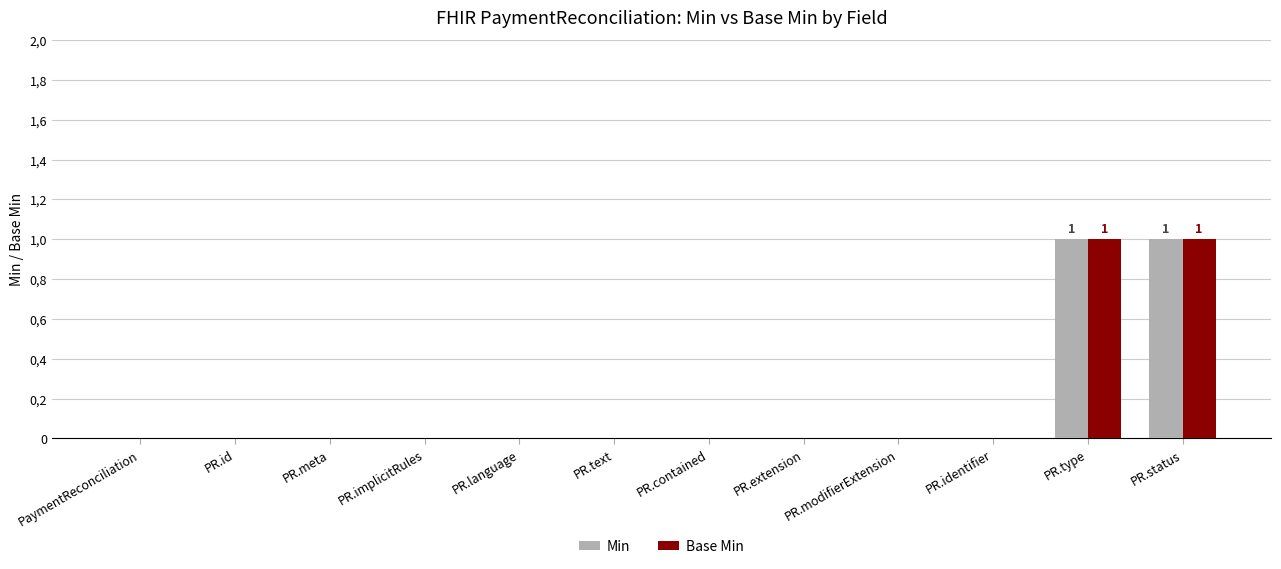

What are all the series names shown in the legend?

Min, Base Min